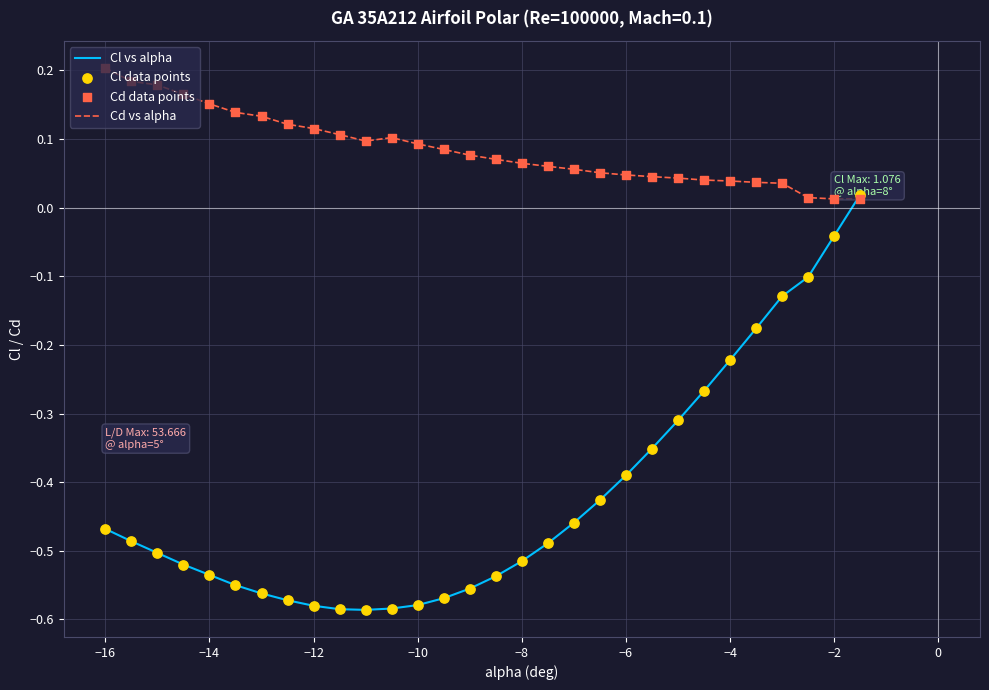

Which series has the widest spread of values?

Cl vs alpha